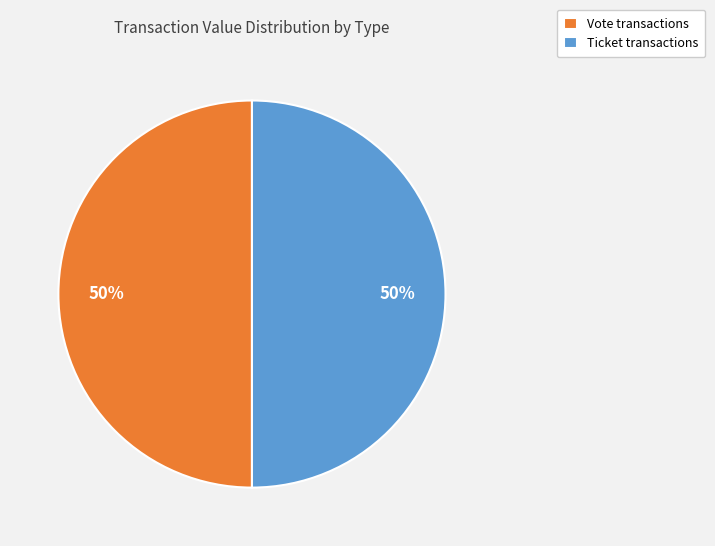

Is the sum of Ticket transactions and Vote transactions greater than half?

Yes